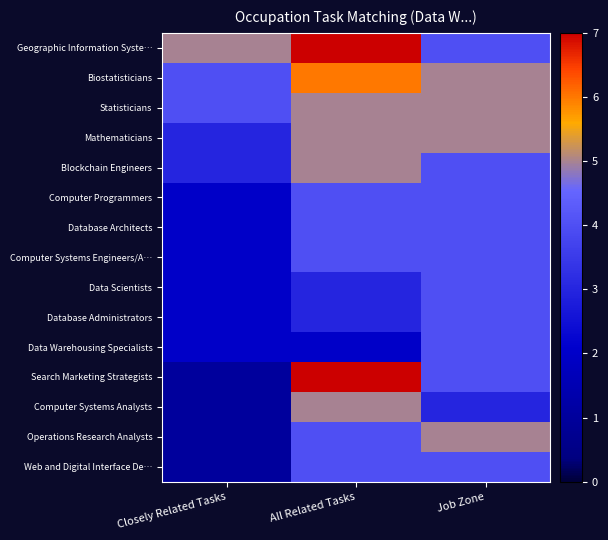

Rank the series at Closely Related Tasks from lowest to highest value.

Search Marketing Strategists, Computer Systems Analysts, Operations Research Analysts, Web and Digital Interface De…, Computer Programmers, Database Architects, Computer Systems Engineers/A…, Data Scientists, Database Administrators, Data Warehousing Specialists, Mathematicians, Blockchain Engineers, Biostatisticians, Statisticians, Geographic Information Syste…